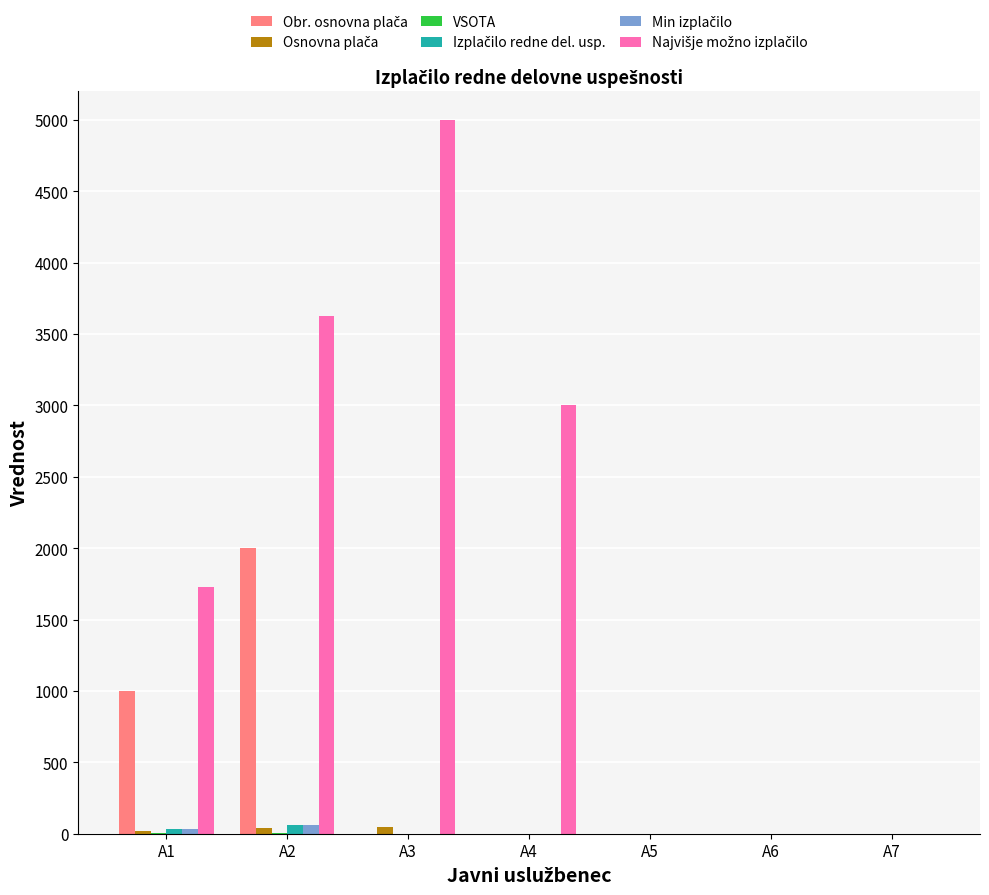

Does the chart contain stacked bars?

No